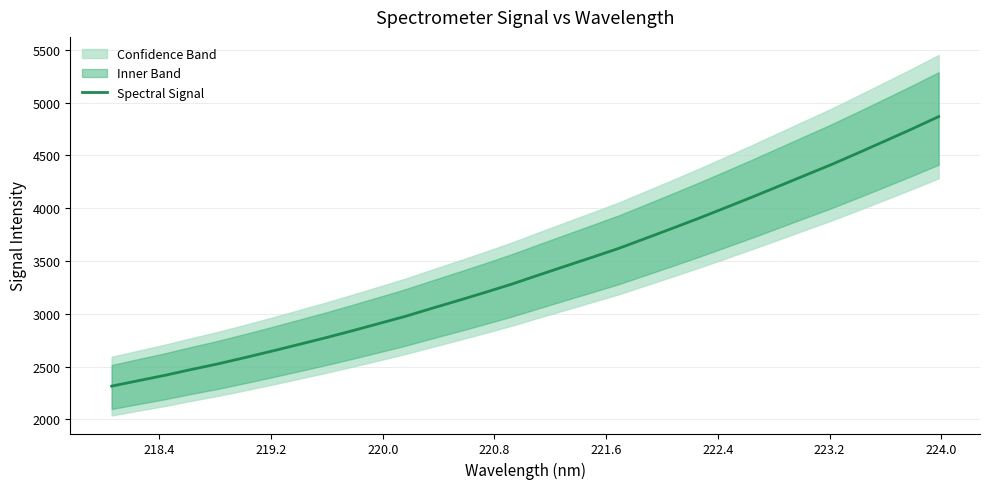

What is the lowest value of the Spectral Signal series?

2315.5